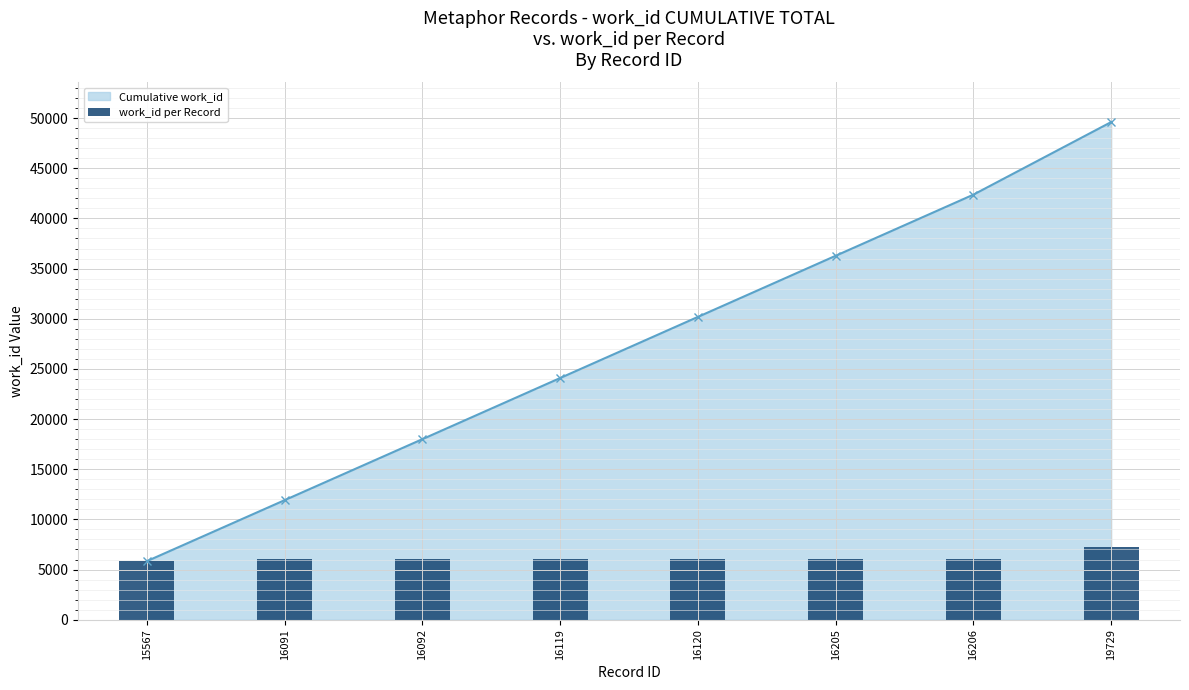

What is the highest value of the Cumulative work_id series?

49604